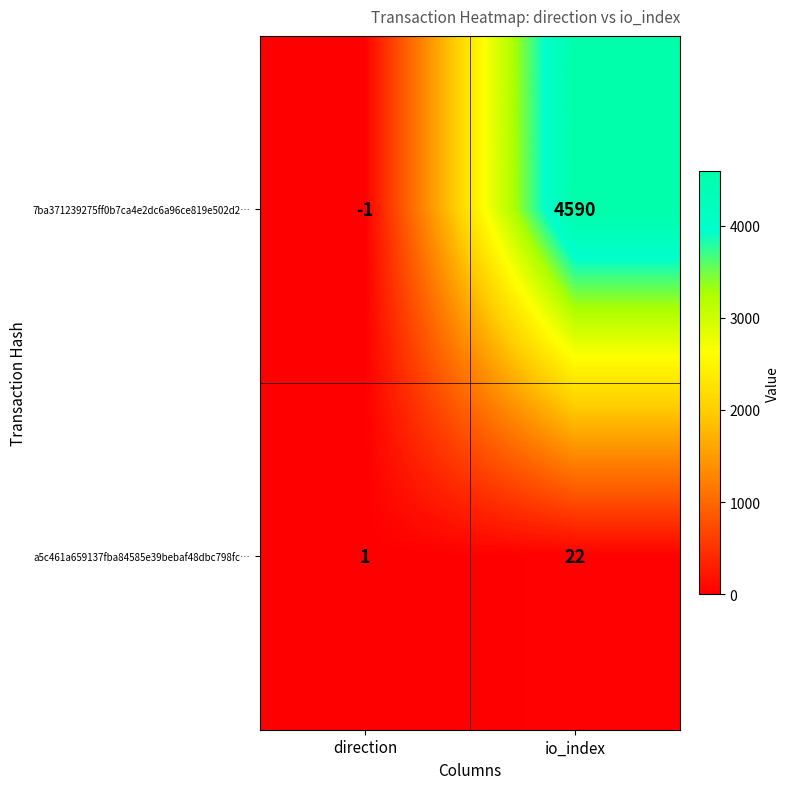

Reading left to right, extract all data points from this chart.

7ba371239275ff0b7ca4e2dc6a96ce819e502d2…: direction=-1	io_index=4590
a5c461a659137fba84585e39bebaf48dbc798fc…: direction=1	io_index=22